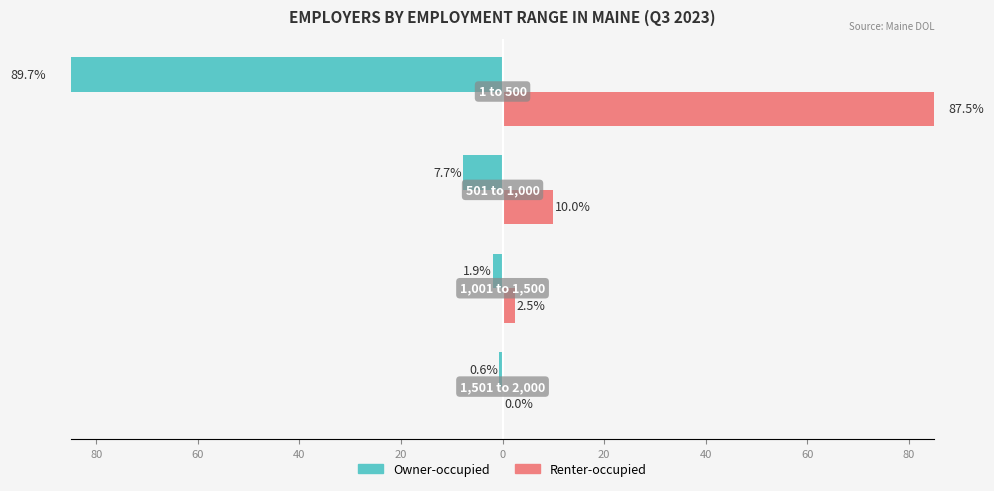

How many categories are shown in the chart?

4